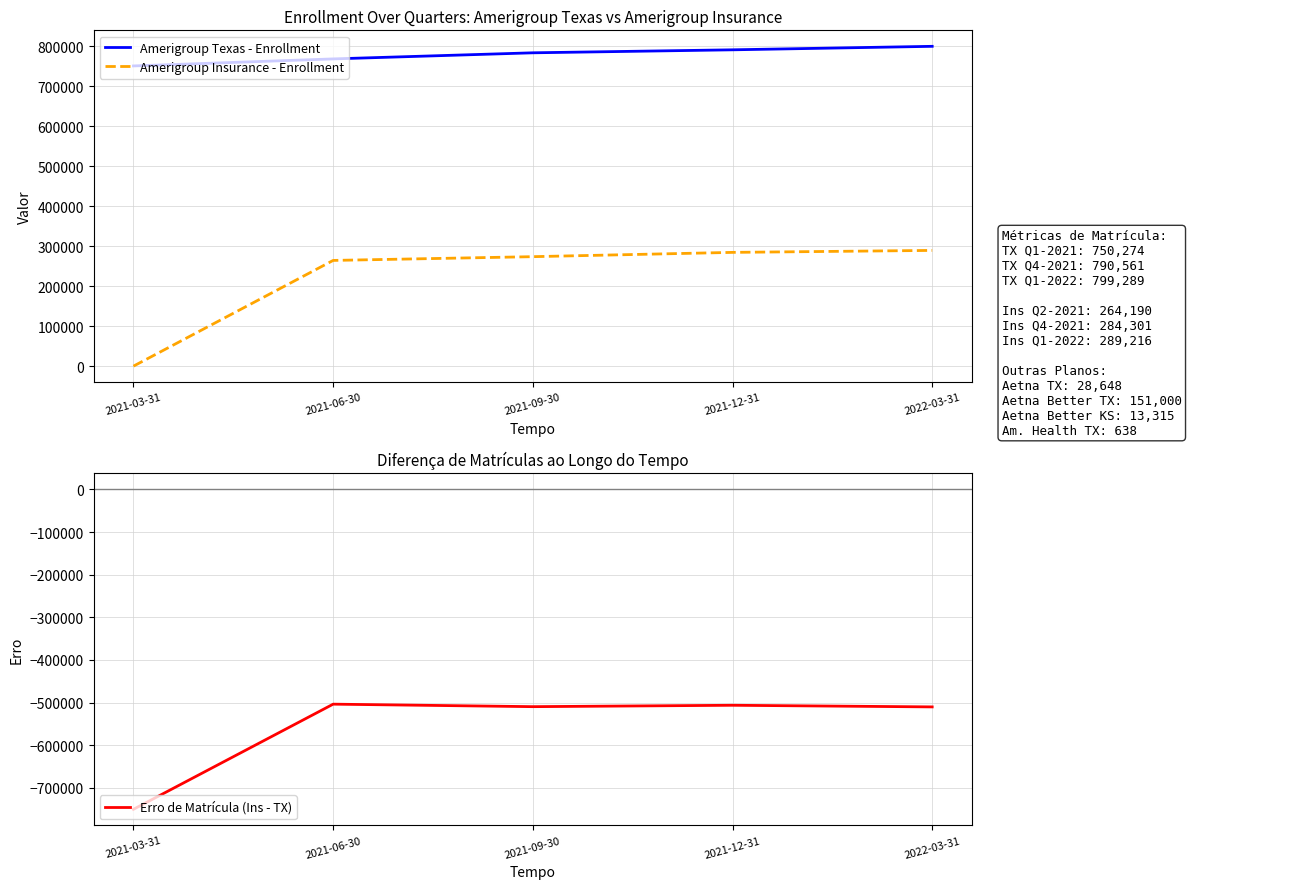

True or false: Amerigroup Insurance - Enrollment has a value of -90623 at 2021-03-31.

False